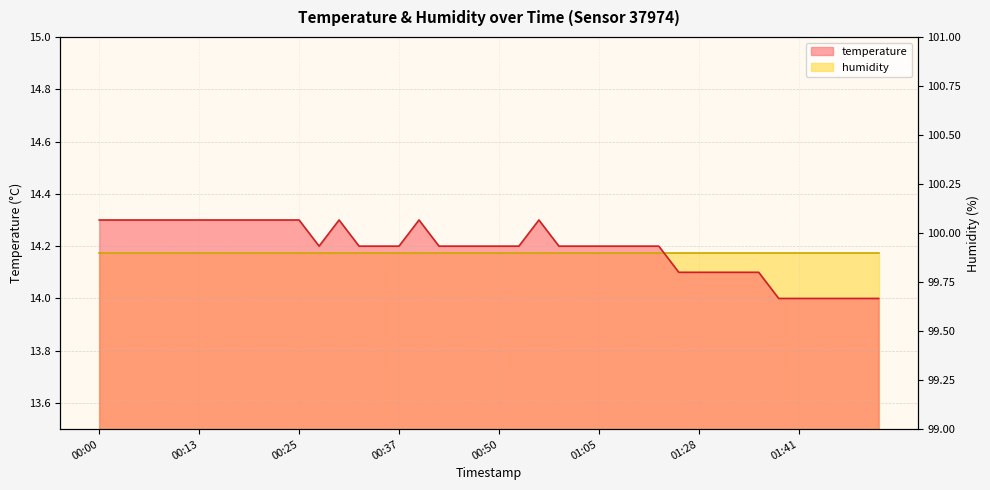

List the labels in order of value, largest first.

00:00, 00:03, 00:05, 00:08, 00:10, 00:13, 00:15, 00:18, 00:20, 00:23, 00:25, 00:30, 00:40, 00:55, 00:27, 00:32, 00:35, 00:37, 00:42, 00:45, 00:47, 00:50, 00:53, 00:57, 01:00, 01:05, 01:07, 01:10, 01:13, 01:20, 01:28, 01:31, 01:33, 01:36, 01:38, 01:41, 01:44, 01:46, 01:49, 01:51